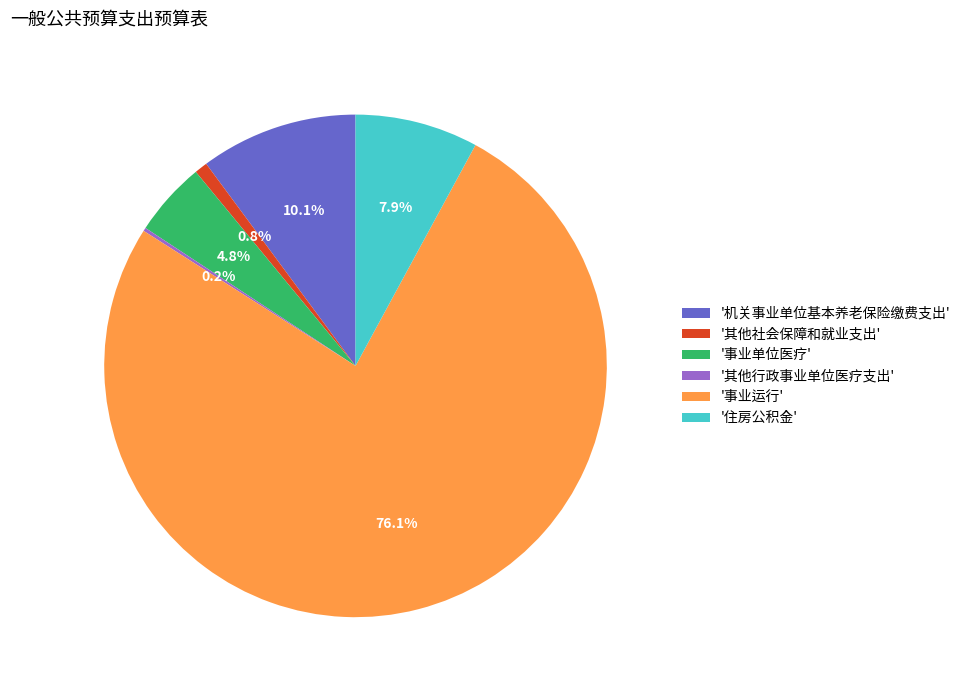

To the nearest percent, what is the difference between the largest and smallest slice percentages?

76%